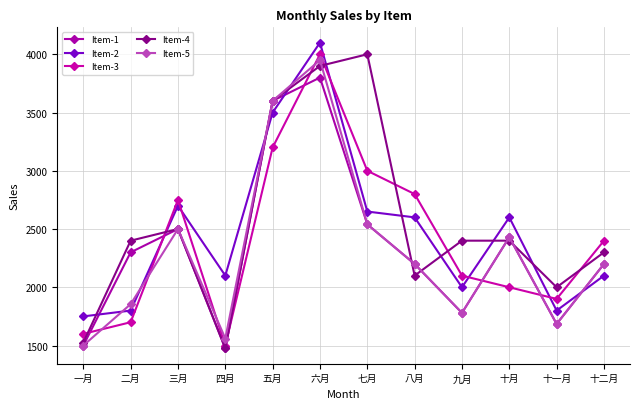

Reading left to right, transcribe all the data shown in this chart.

Item-1: 一月=1500	二月=2300	三月=2500	四月=1475	五月=3600	六月=3800	七月=2540	八月=2200	九月=1780	十月=2430	十一月=1685	十二月=2200
Item-2: 一月=1750	二月=1800	三月=2700	四月=2100	五月=3500	六月=4100	七月=2650	八月=2600	九月=2000	十月=2600	十一月=1800	十二月=2100
Item-3: 一月=1600	二月=1700	三月=2750	四月=1500	五月=3200	六月=4000	七月=3000	八月=2800	九月=2100	十月=2000	十一月=1900	十二月=2400
Item-4: 一月=1525	二月=2400	三月=2500	四月=1475	五月=3600	六月=3900	七月=4000	八月=2100	九月=2400	十月=2400	十一月=2000	十二月=2300
Item-5: 一月=1500	二月=1855	三月=2500	四月=1560	五月=3600	六月=3950	七月=2540	八月=2200	九月=1780	十月=2430	十一月=1685	十二月=2200